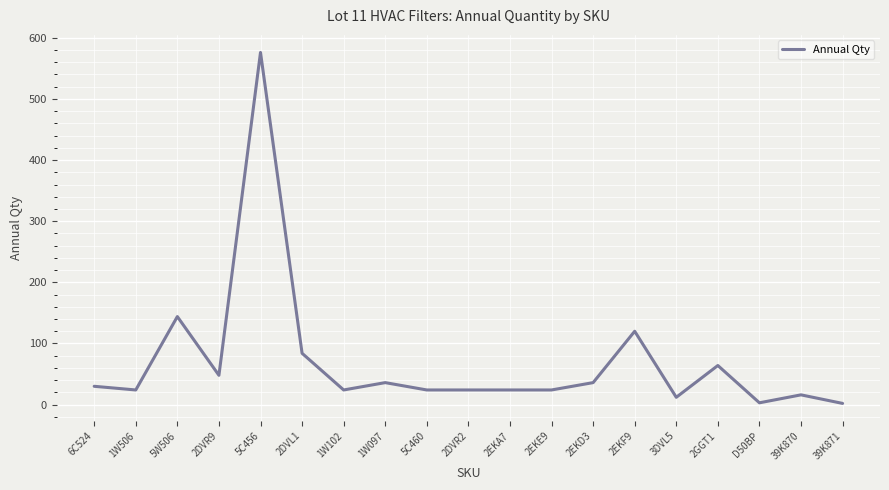

Where is the data nearest to the value 289?

5W506